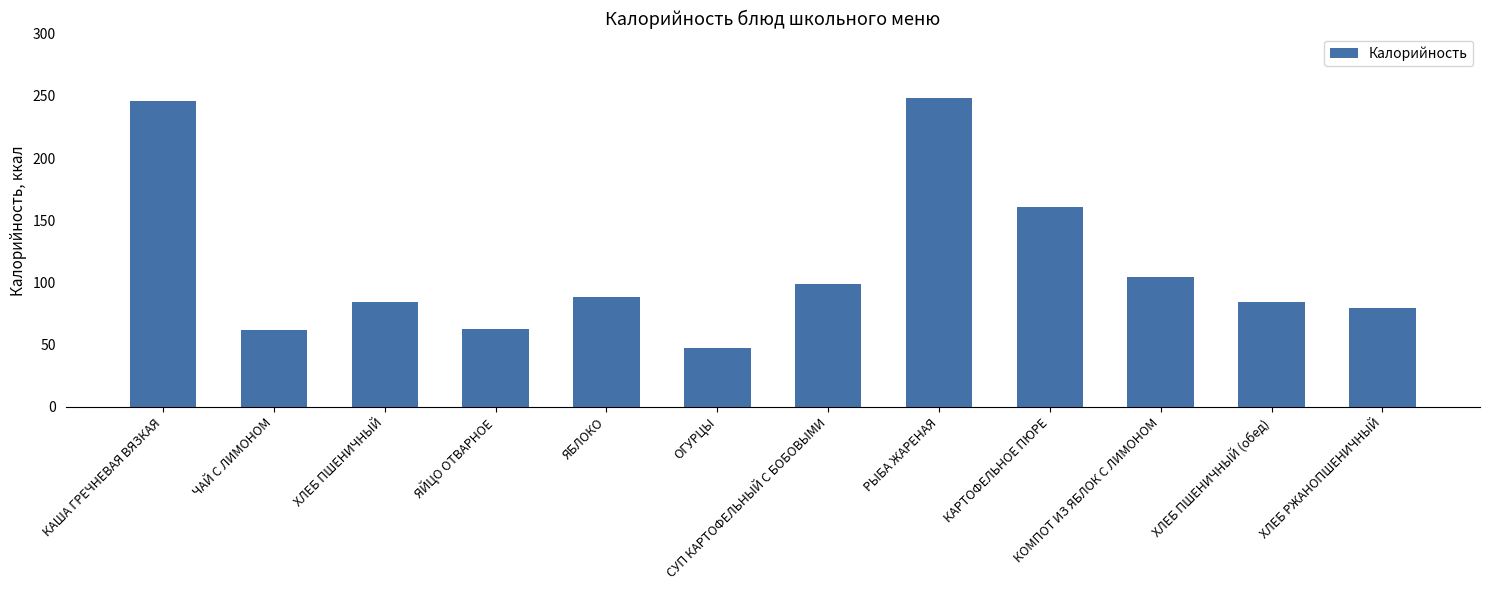

The chart shows a value of 62.8 at ЯЙЦО ОТВАРНОЕ. True or false?

True